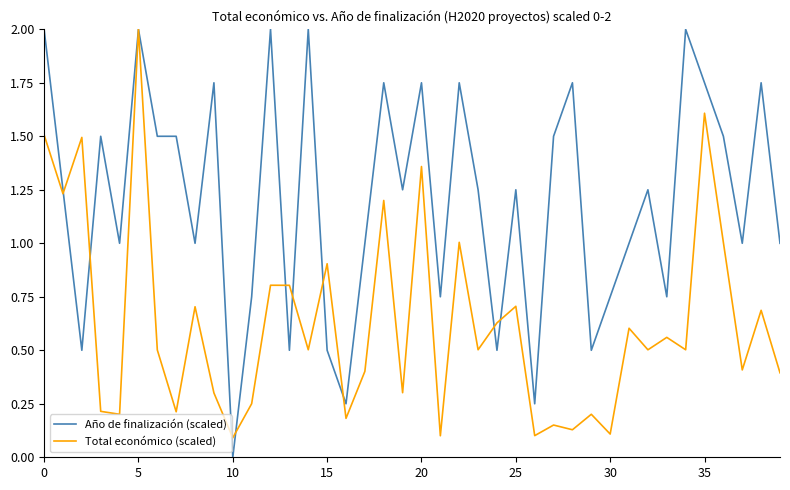

Which series has the largest total across all categories?

Año de finalización (scaled)